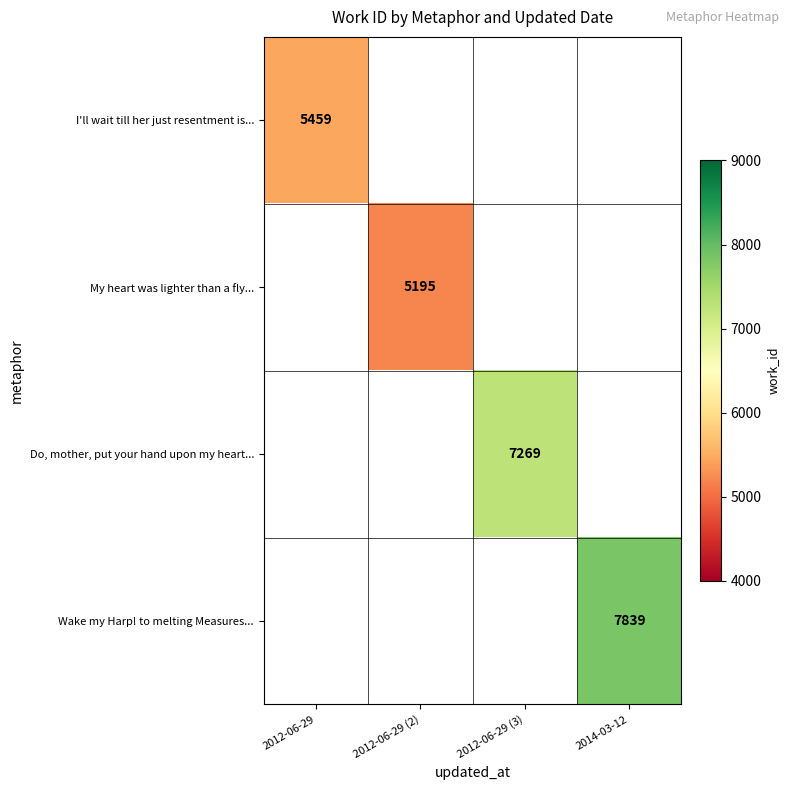

At how many categories does at least one series exceed 5866?

2